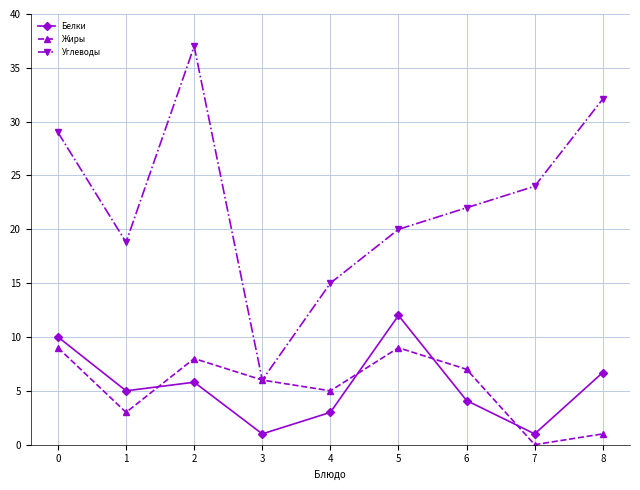

Is the value of Углеводы at 1 greater than the value of Жиры at 0?

Yes